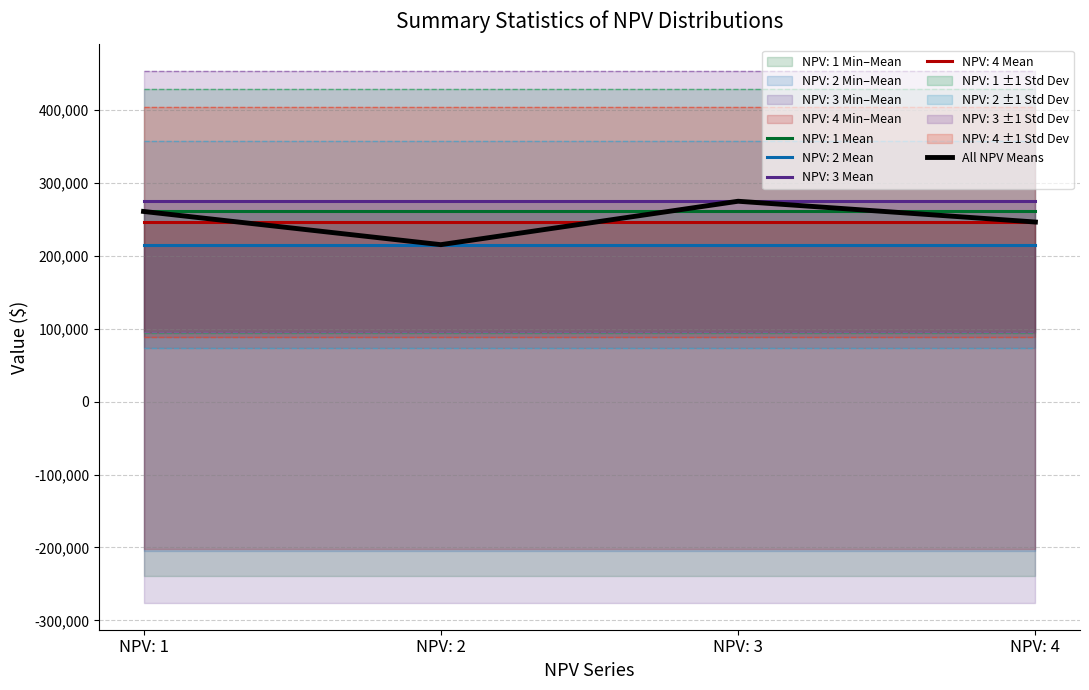

List the labels in order of value, smallest first.

NPV: 2, NPV: 4, NPV: 1, NPV: 3